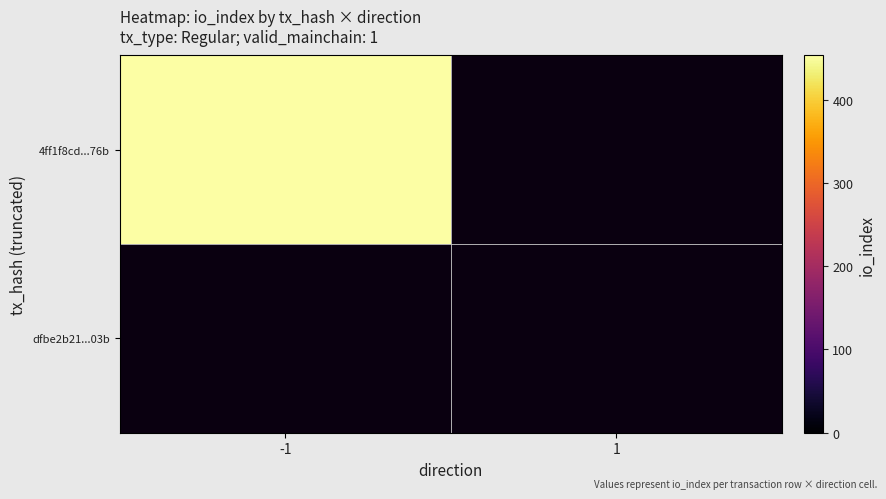

The 4ff1f8cd4cc2815d2716cd2827d30d6f95cb76b series shows 162 at direction_1. True or false?

False